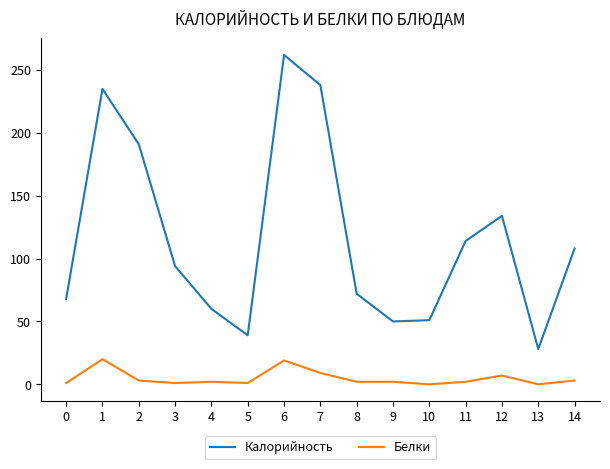

True or false: Белки and Калорийность cross at least once.

False